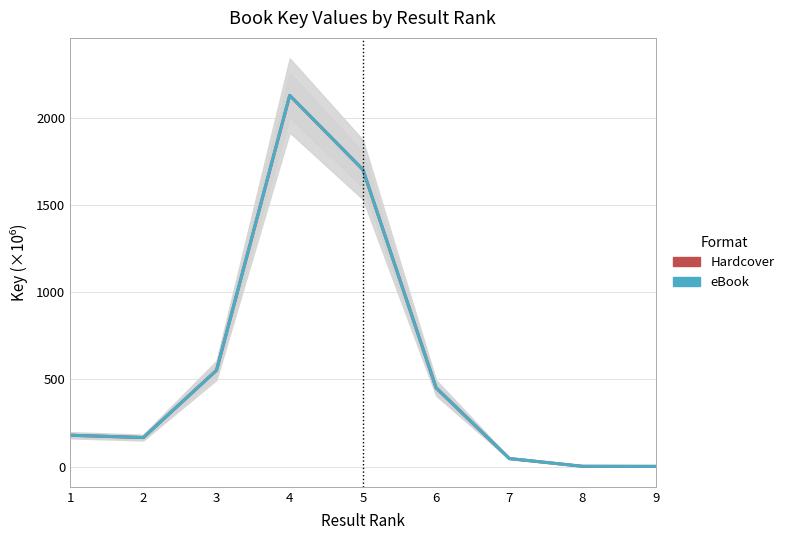

What is the difference between the maximum and minimum values in the Hardcover series?

2128.6